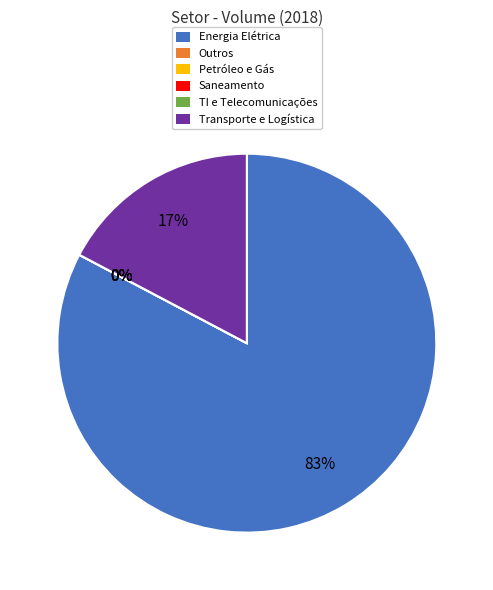

True or false: Energia Elétrica accounts for 83% of the total.

True